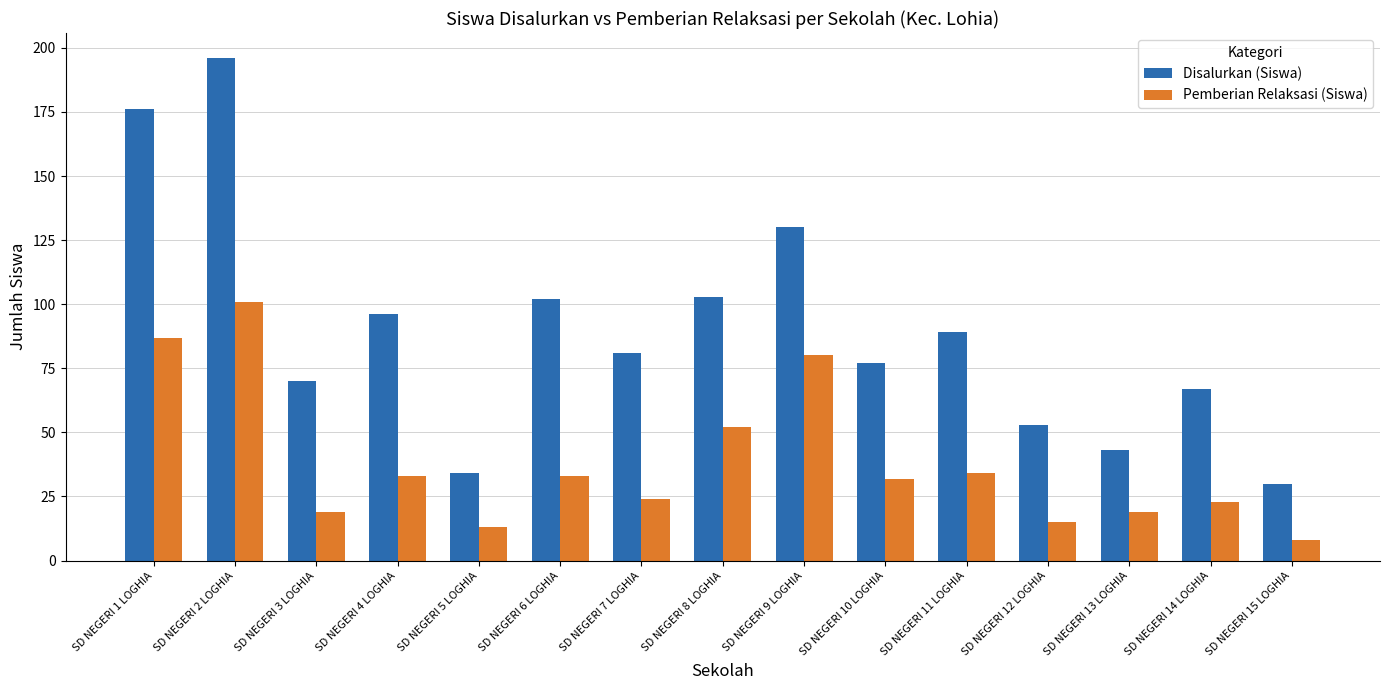

What is the minimum value for Disalurkan (Siswa)?

30